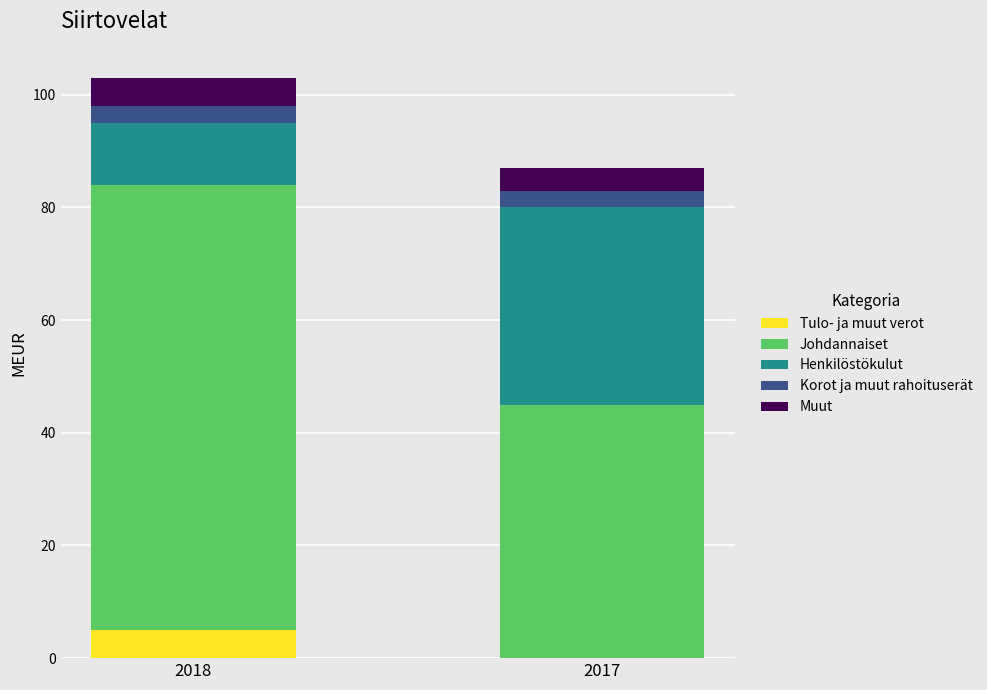

What is the total value across all series at 2018?

103